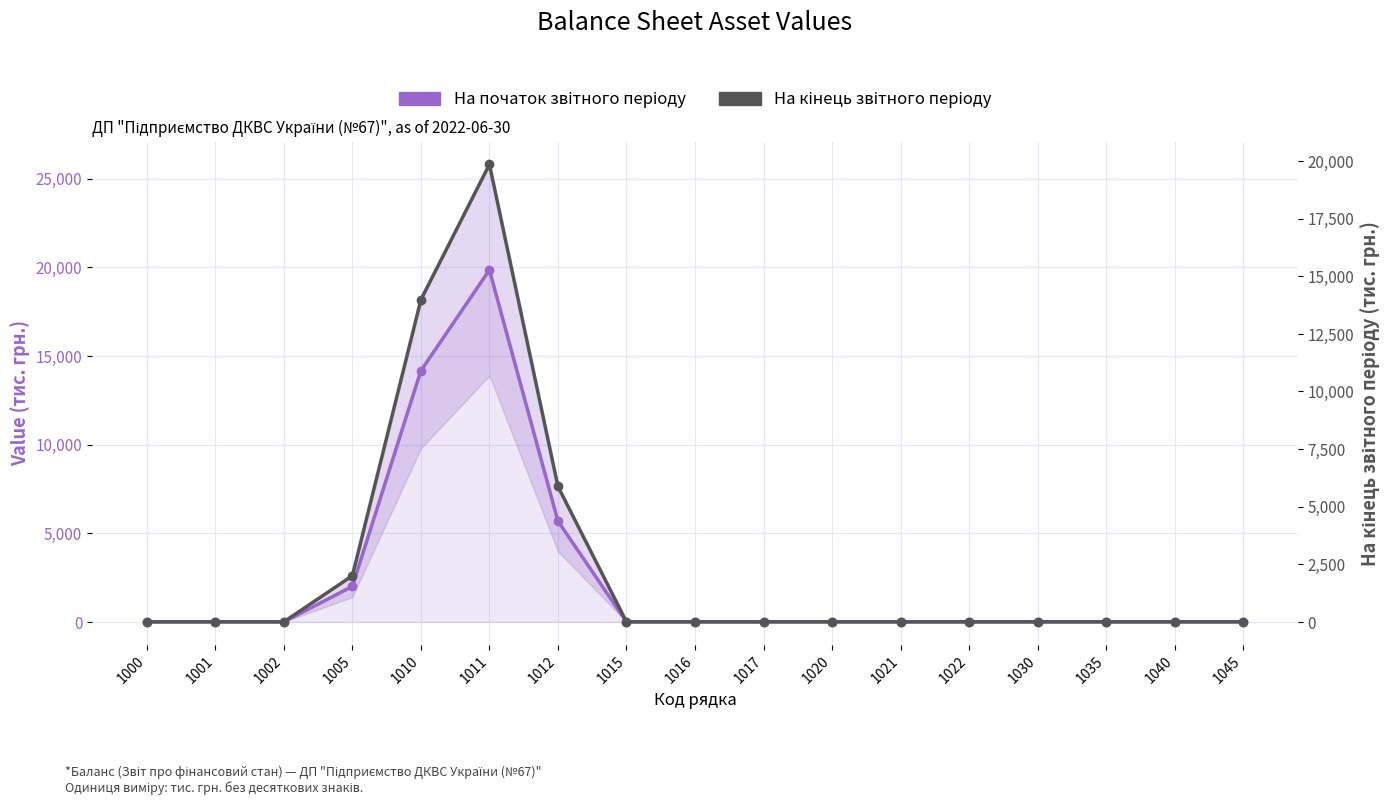

Where is На кінець звітного періоду nearest to the value 9927?

1010